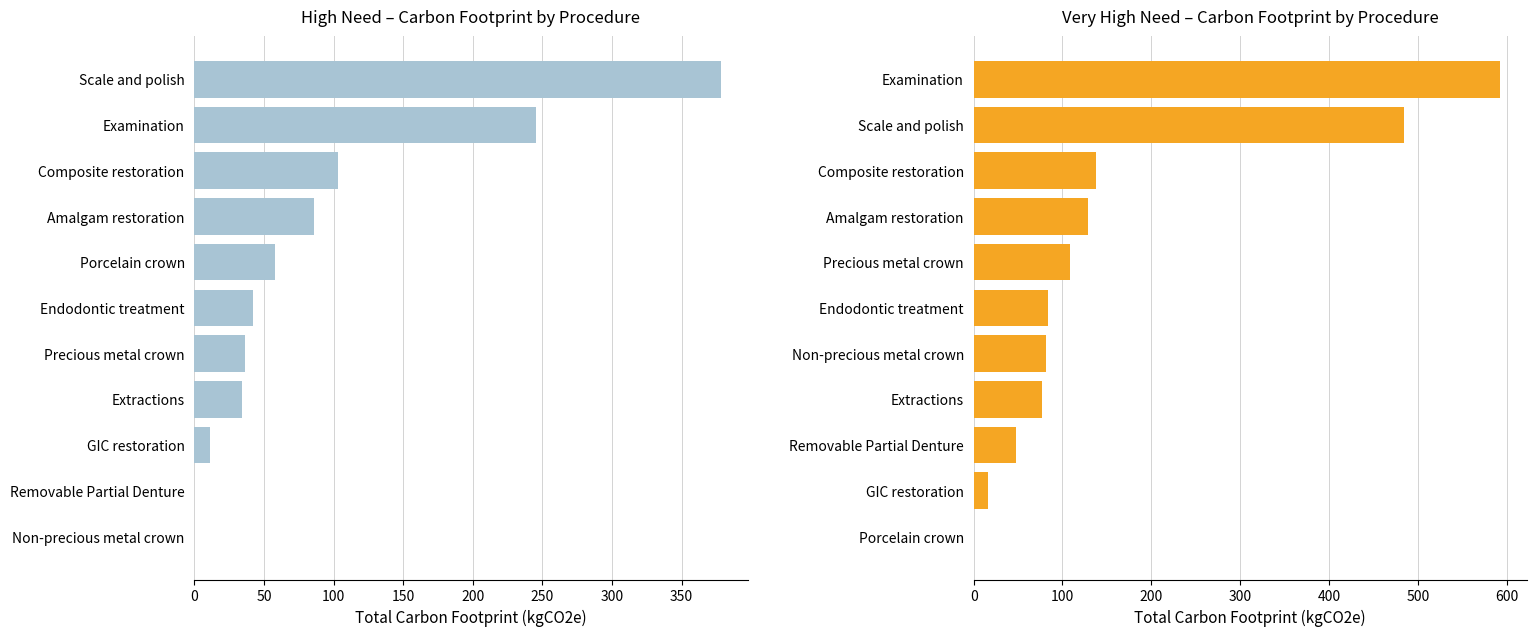

What position from the left is 100?

3